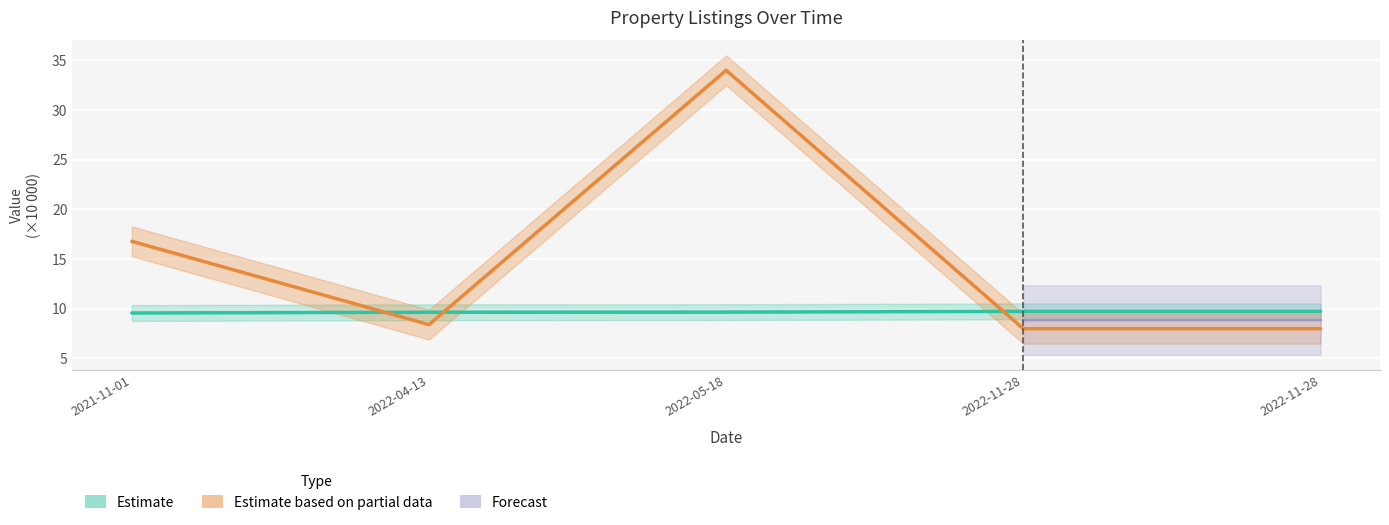

Between which two adjacent categories do ID_ZAZNAMU and POZADOVANA_CENA first intersect?

2021-11-01 and 2022-04-13